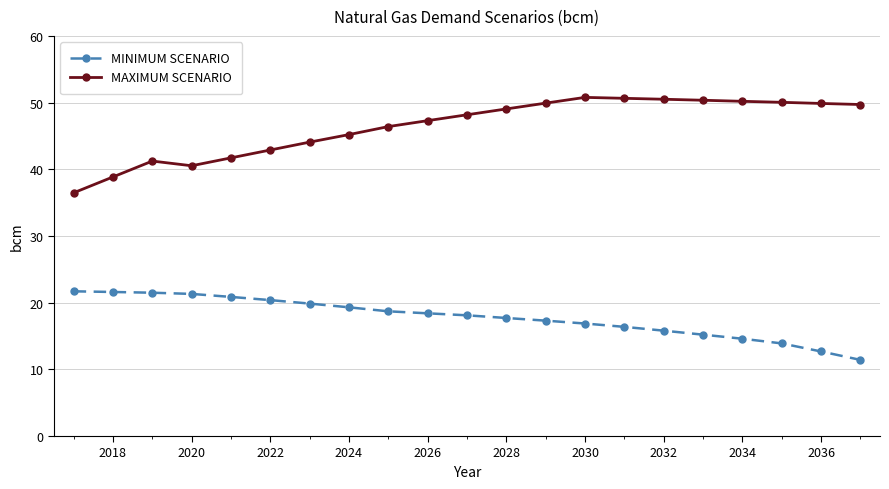

Which series has the largest range (max minus min)?

MAXIMUM SCENARIO